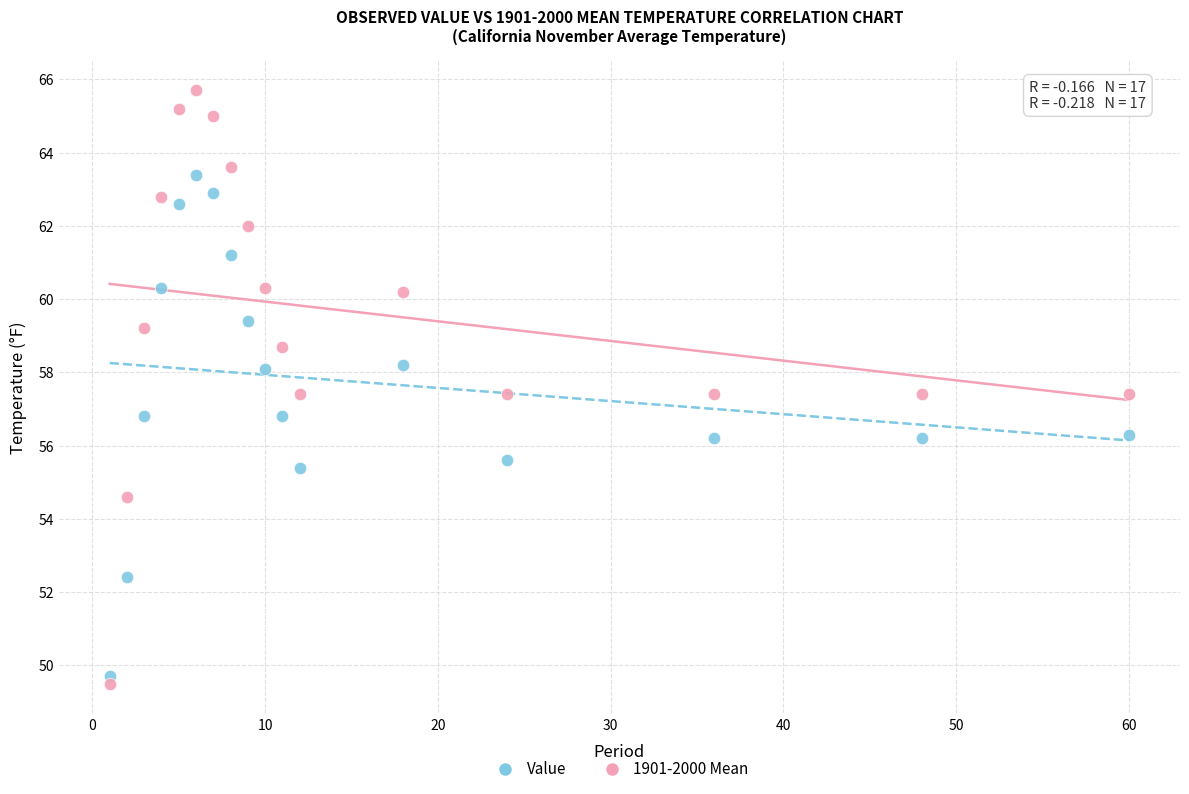

Which series has the largest Y range (max minus min)?

1901-2000 Mean